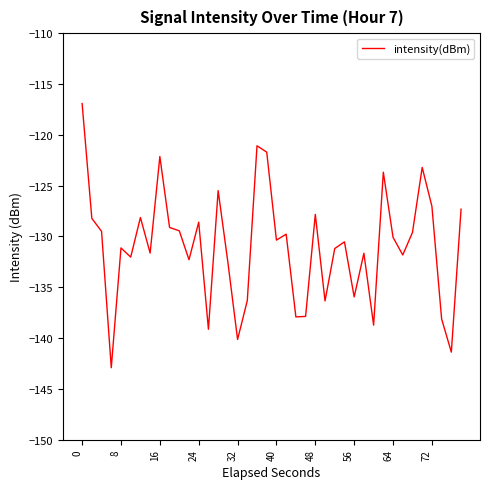

What is the difference between the maximum and minimum values?

26.0